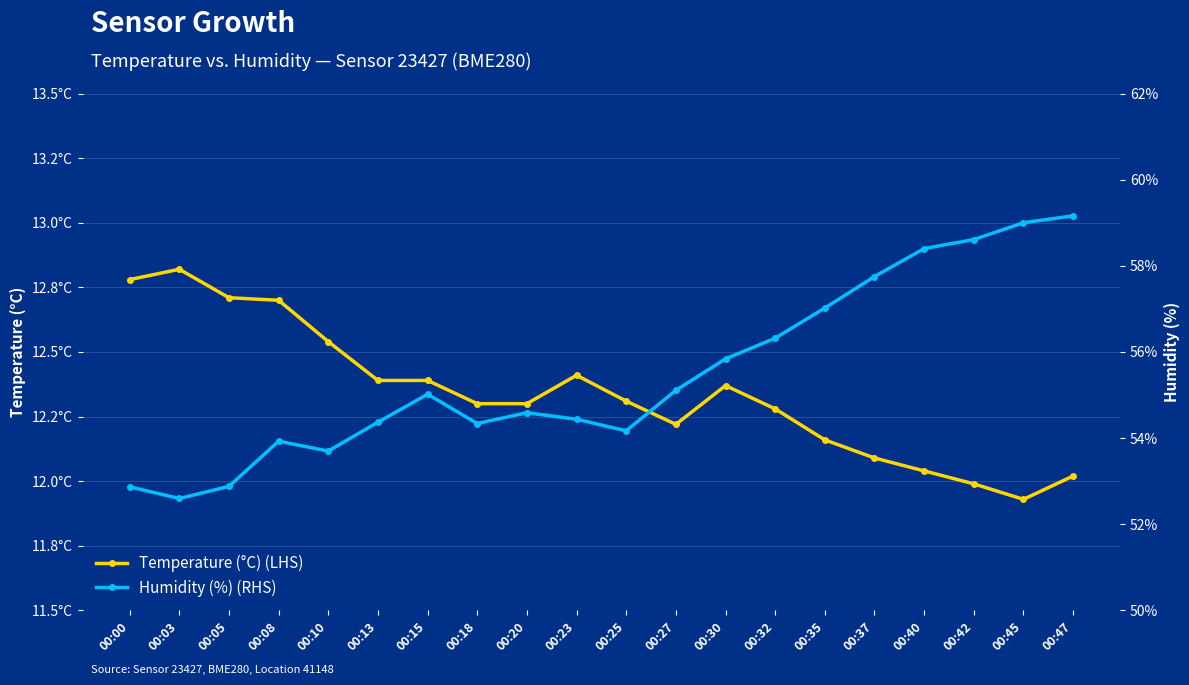

What is the difference between the maximum and minimum values in the Humidity (%) (RHS) series?

6.6